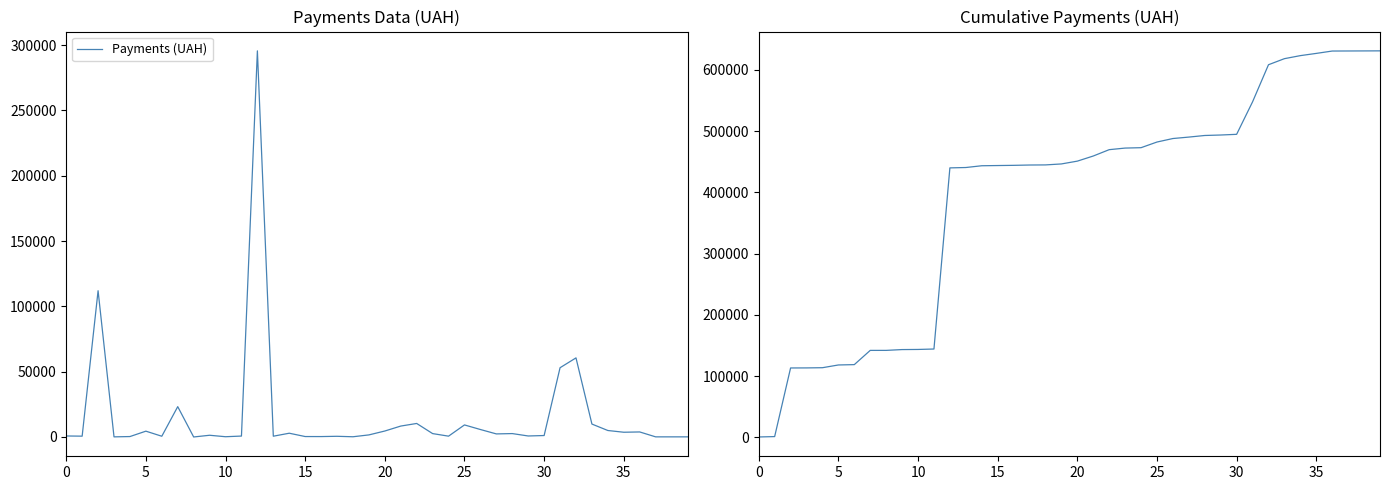

What is the lowest value of the Payments (UAH) series?

11.2